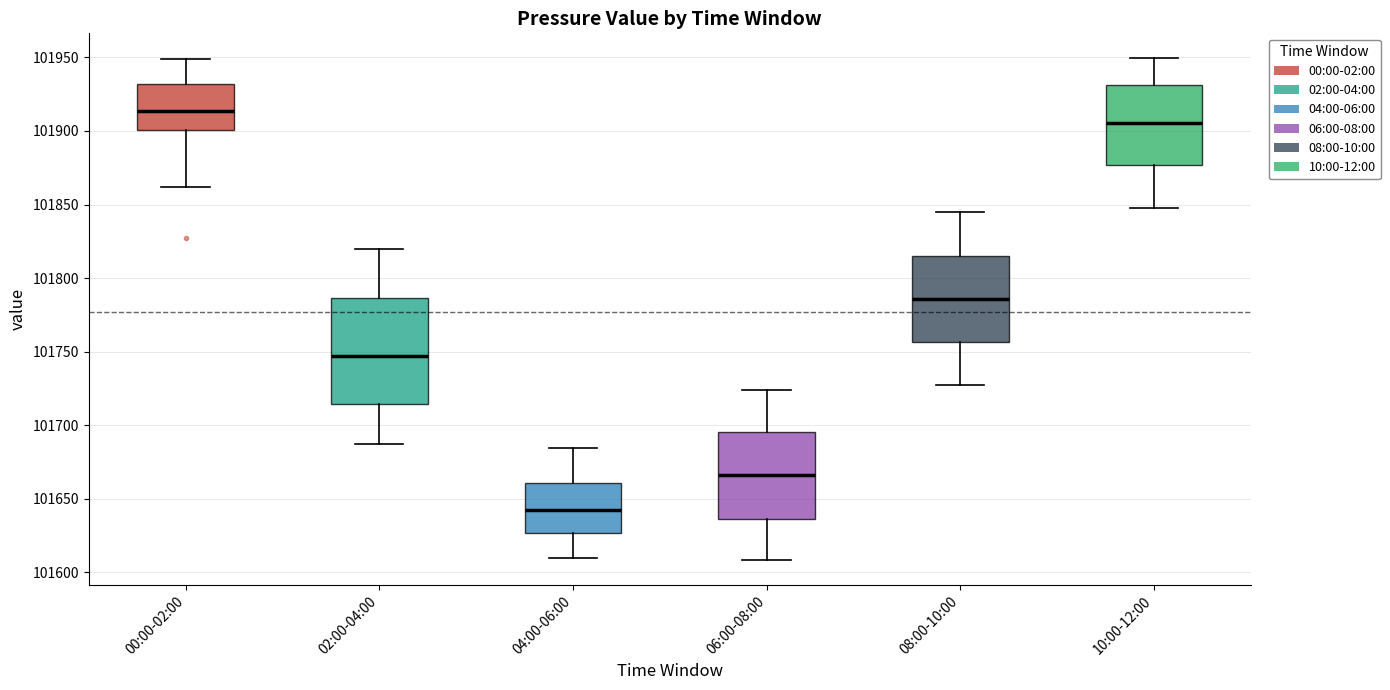

Comparing the boxes themselves (not the whiskers), which one is the tallest?

02:00-04:00